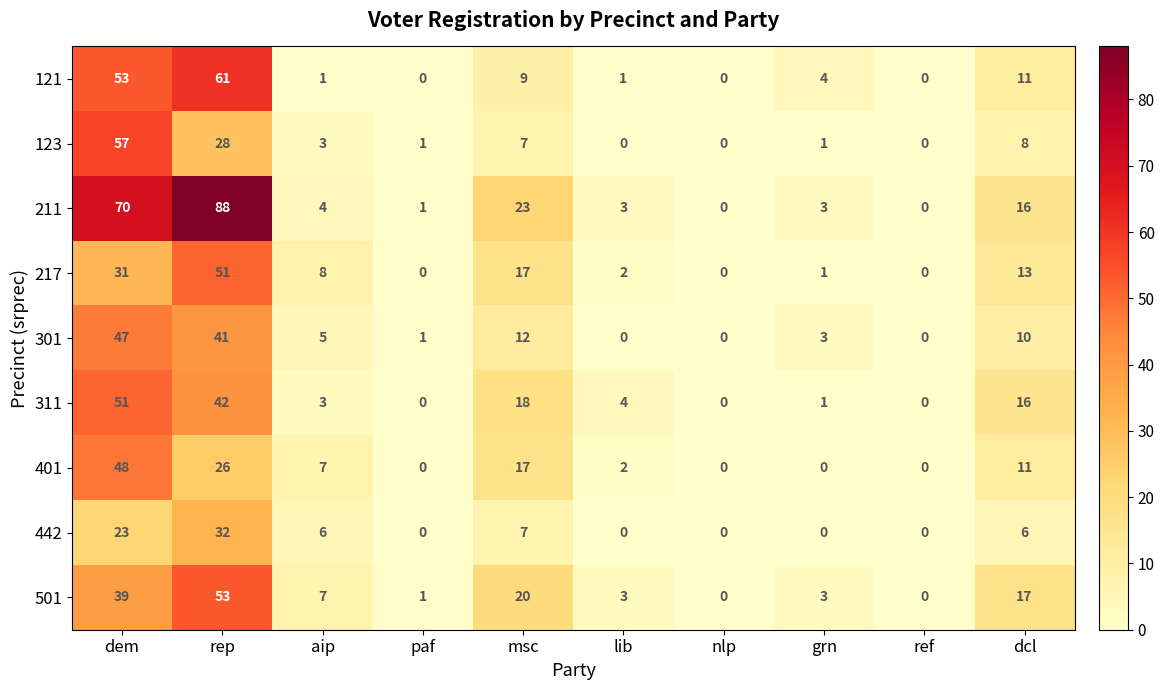

What is the difference between the maximum and minimum values in the 123 series?

57